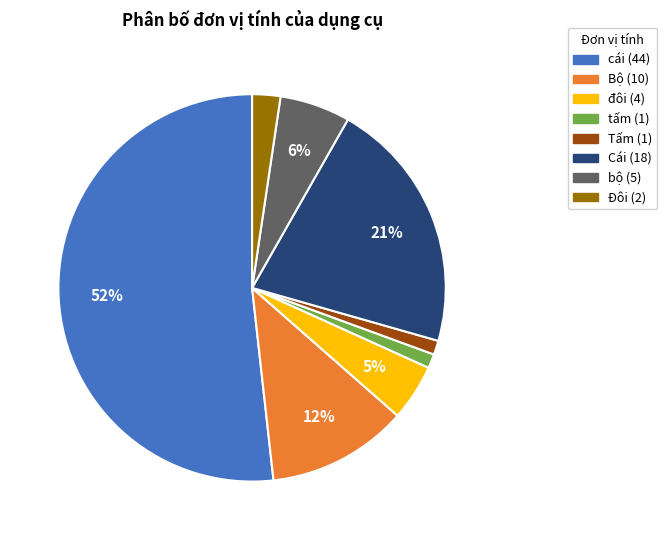

How many segments does this pie chart have?

8